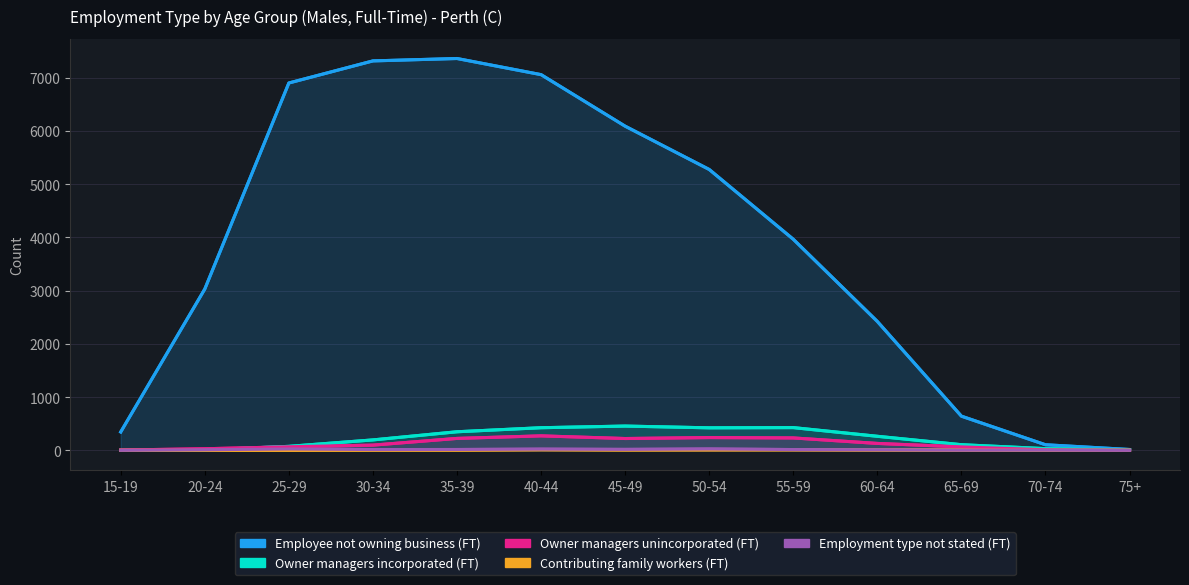

True or false: Contributing family workers (FT) and Owner managers unincorporated (FT) cross at least once.

False